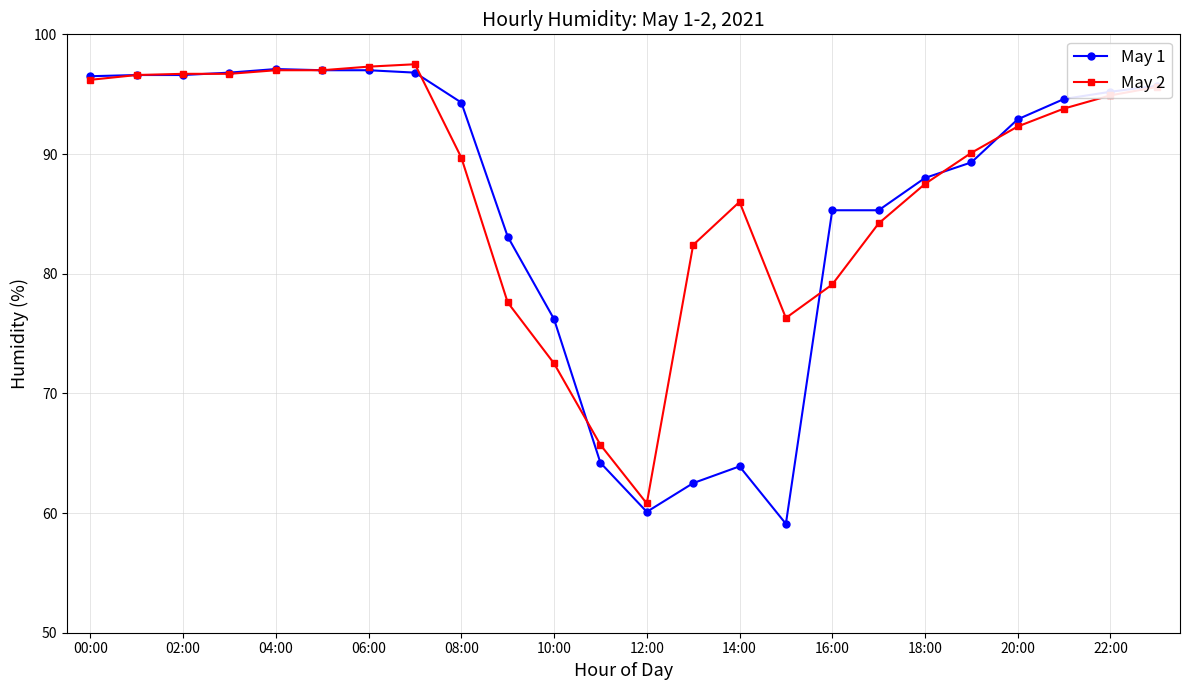

True or false: May 2 has more than 0 points higher than both neighbors.

True